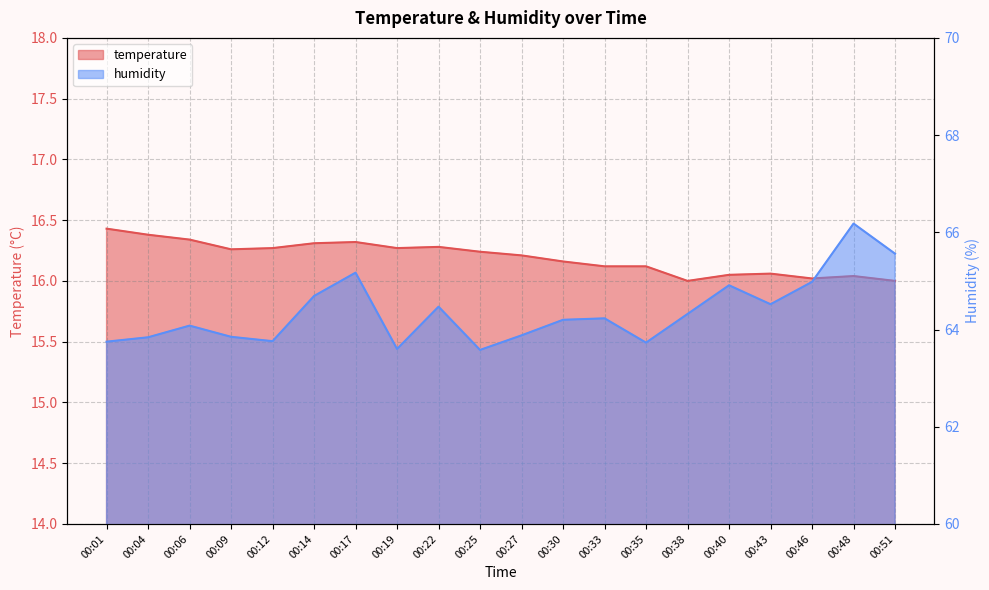

Is it true that temperature equals 16.2 at 00:30?

True